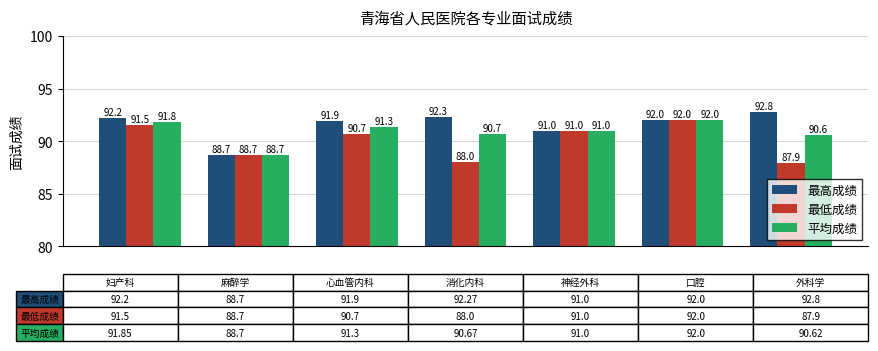

Which series has the largest total across all categories?

最高成绩